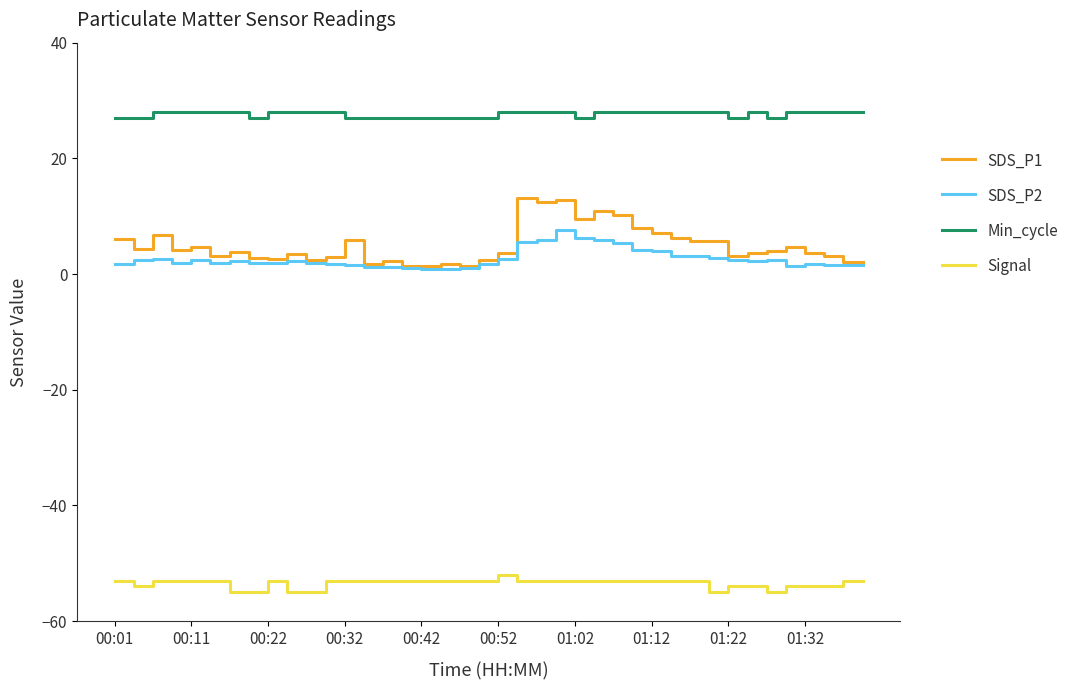

Which series has the widest spread of values?

SDS_P1